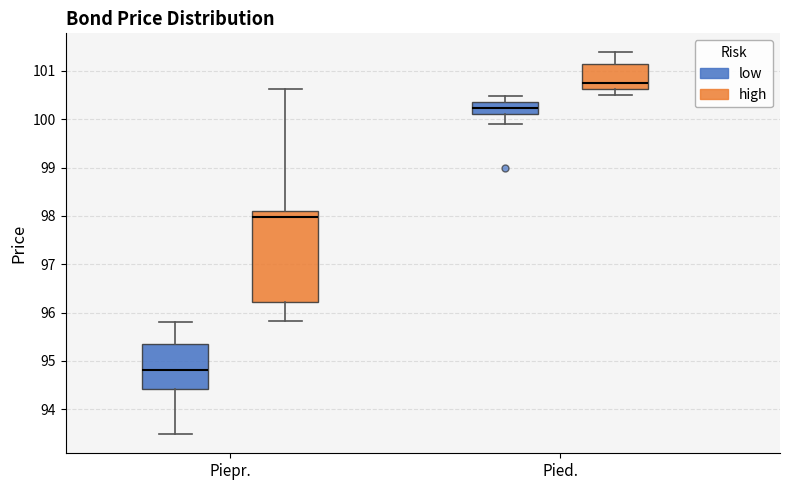

Which box has the lowest median line?

Piepr. (low)